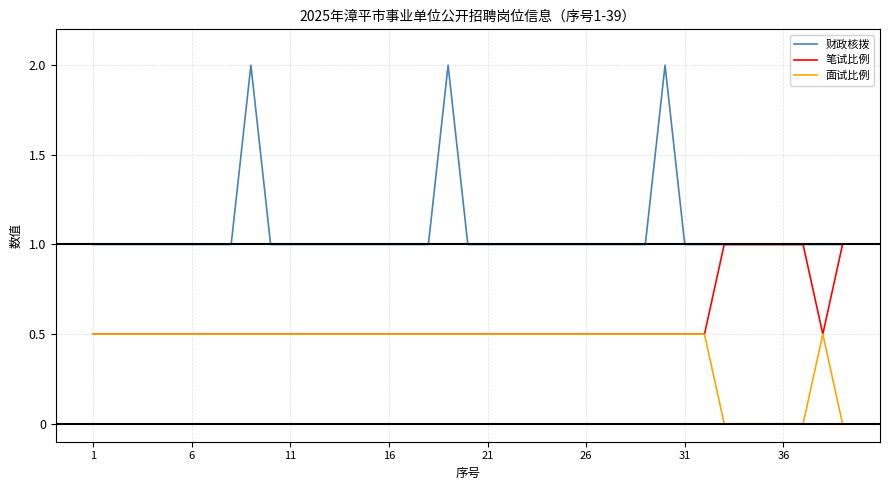

True or false: 财政核拨 and 面试比例 cross at least once.

False